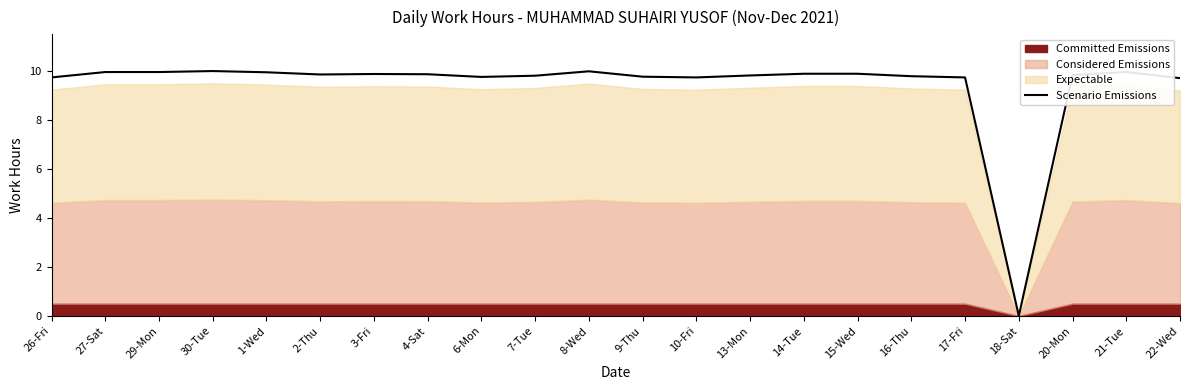

What is the change in value from 29-Mon to 22-Wed?

-0.2